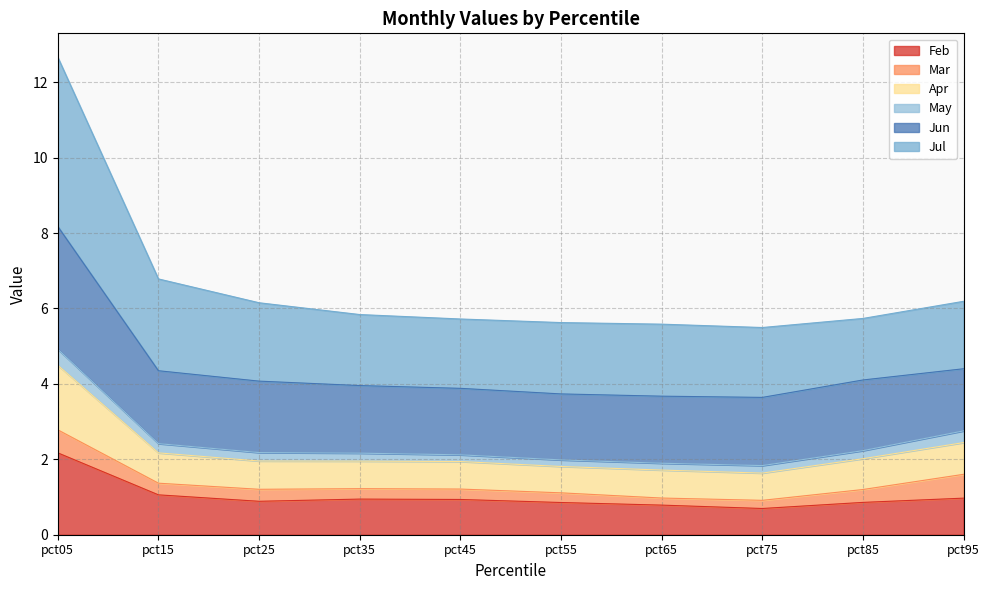

True or false: Jun and Apr intersect in this chart.

False